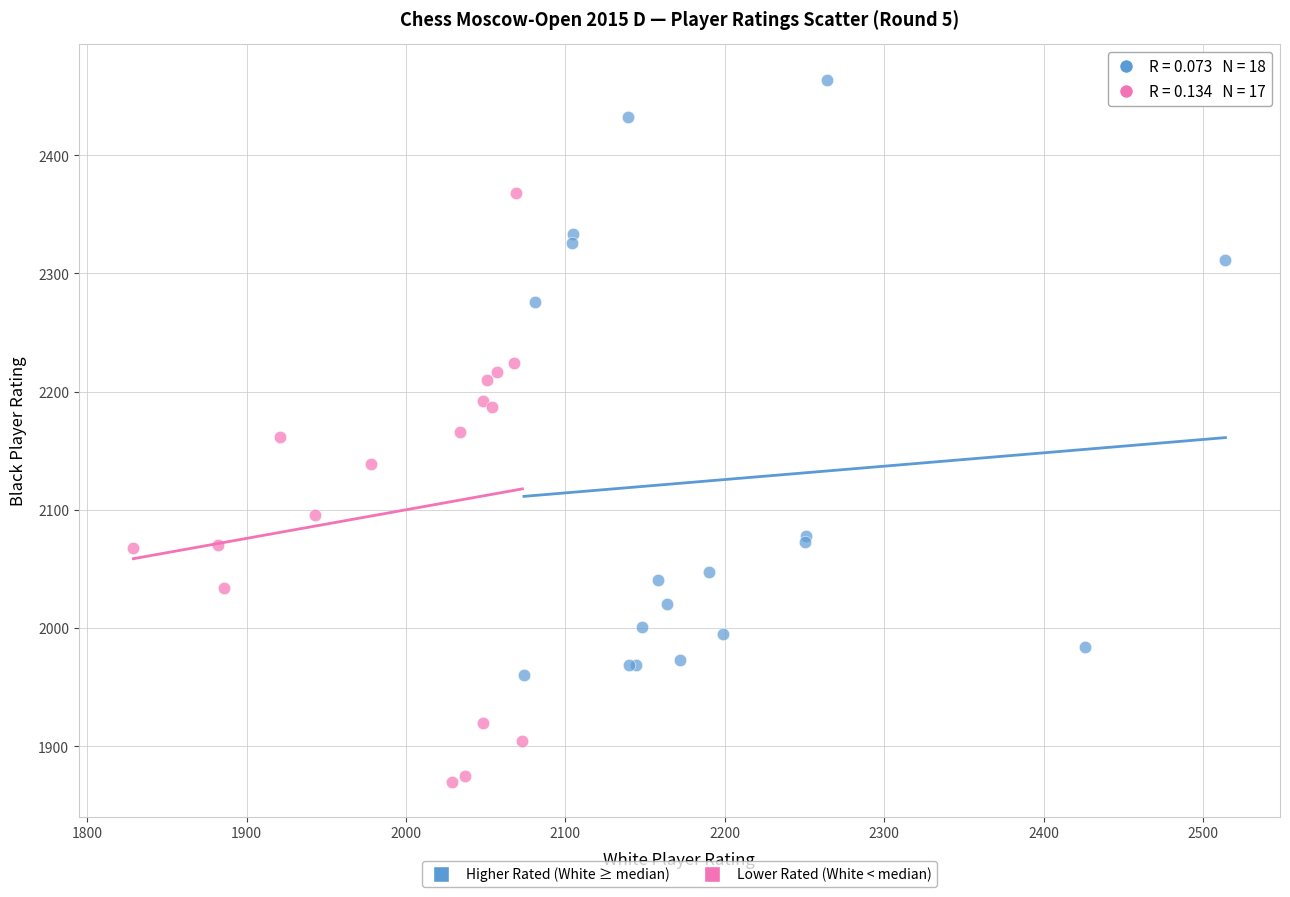

Which series contains the lowest Y value?

Lower Rated (White < median)